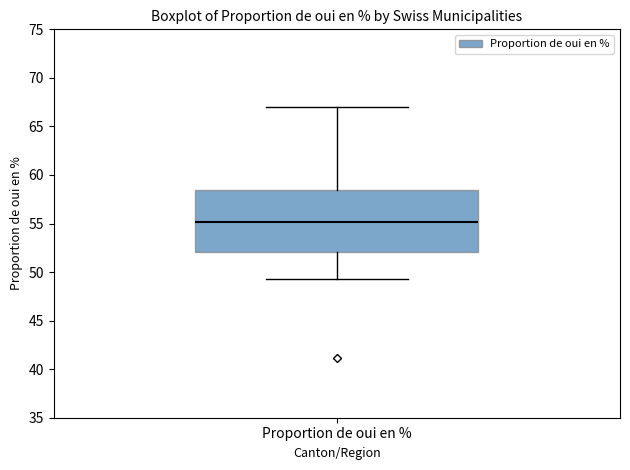

Where does the upper whisker of the box for Proportion de oui en % end on the y-axis? The values are not printed on the chart, so give them approximately, as read against the axis.

67.0